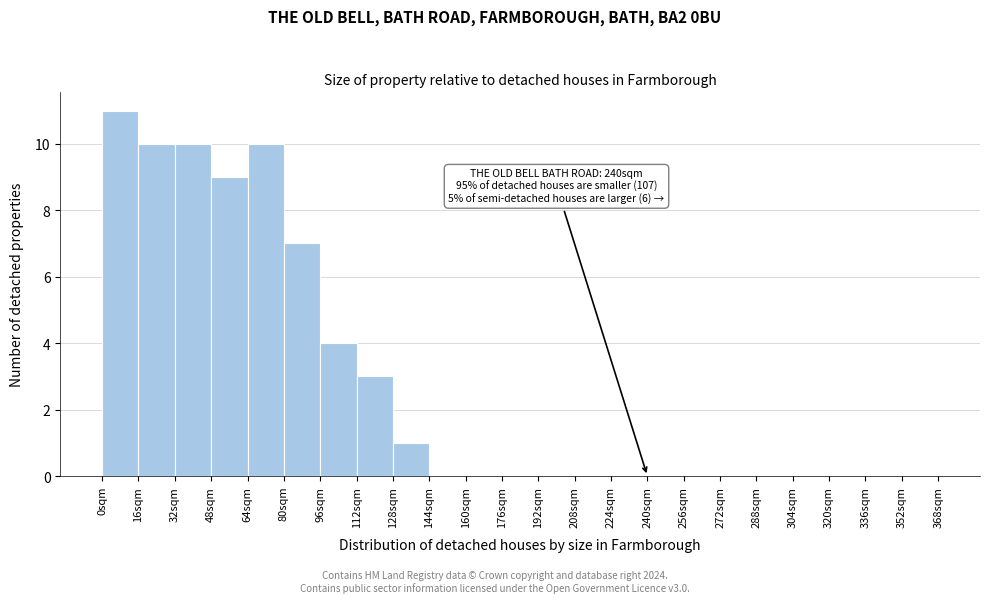

Which range on the x-axis has the tallest bar?

0 to 16